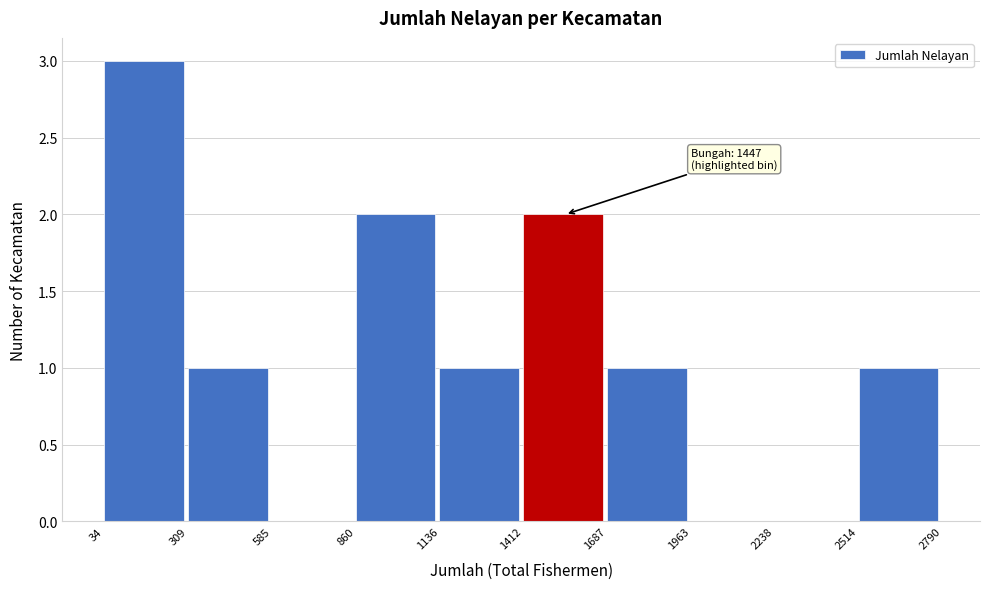

Which range on the x-axis has the tallest bar?

34 to 309